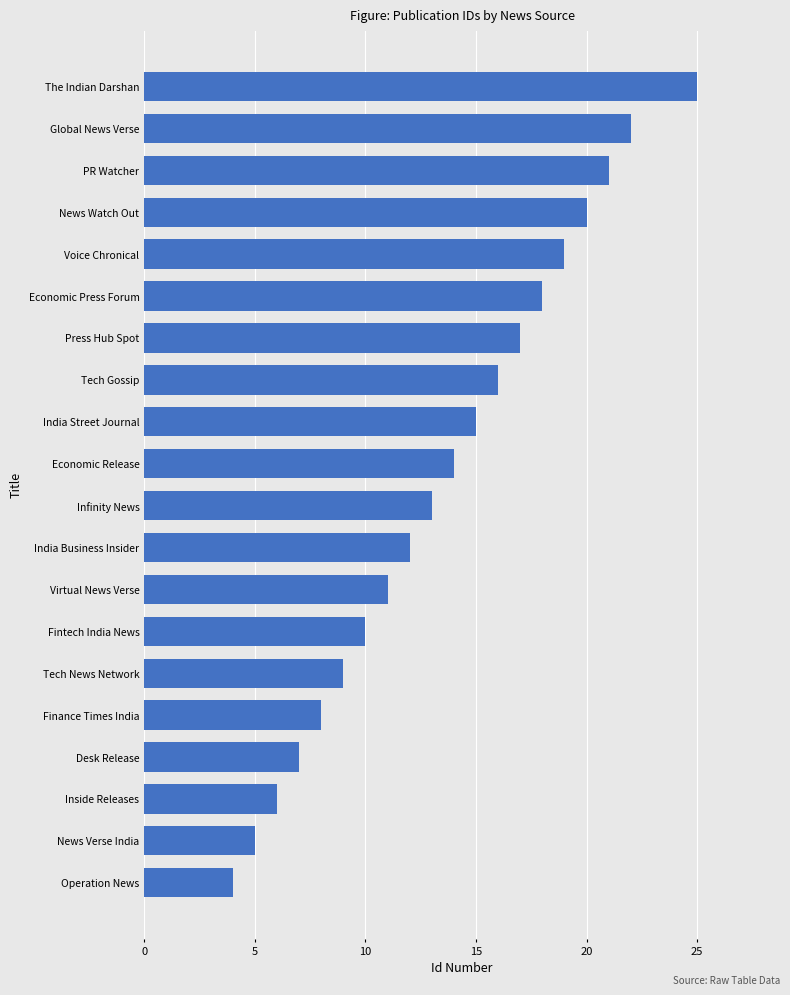

How many distinct data groups are displayed?

1